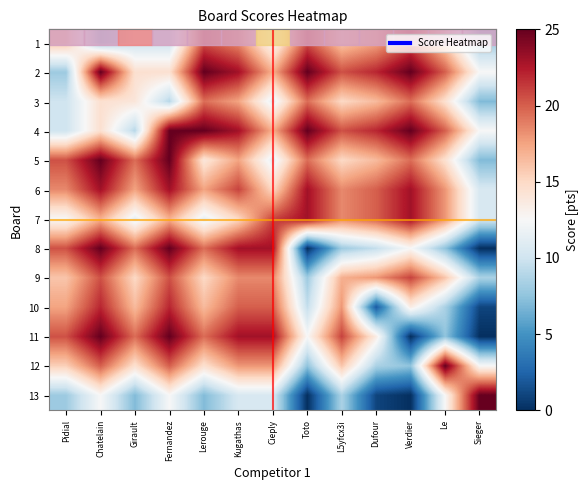

What is the spread (max minus min) of values at Pidial?

12.5